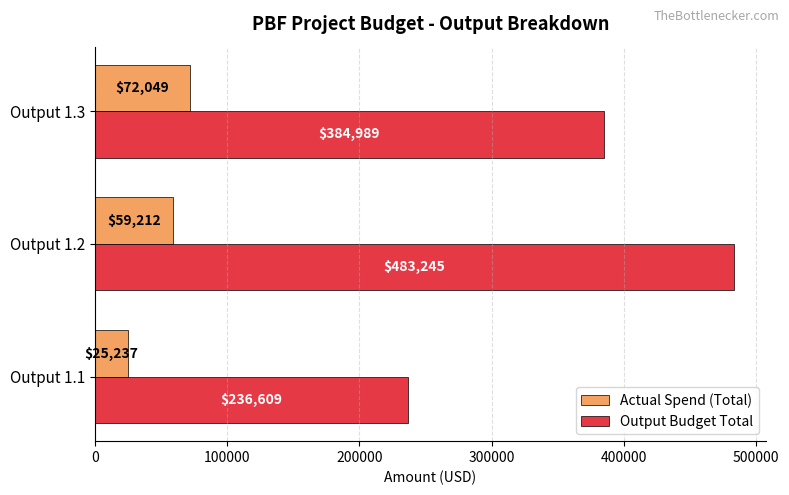

Is it true that Output Budget Total equals 127416.7 at Output 1.3?

False